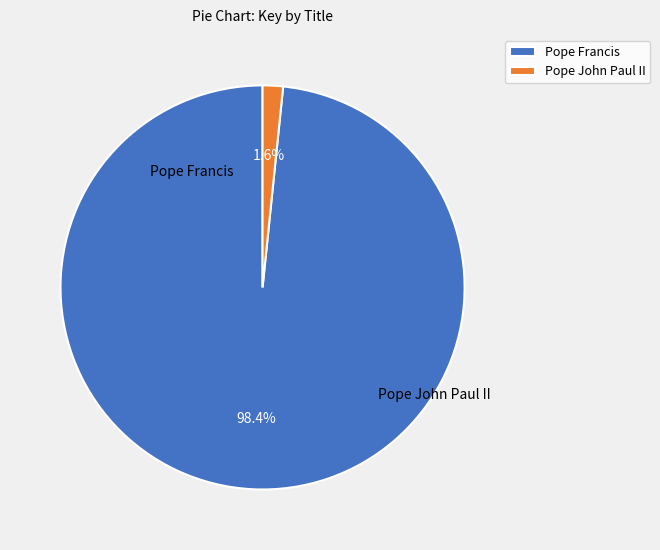

Which has a higher value, Pope John Paul II or Pope Francis?

Pope Francis